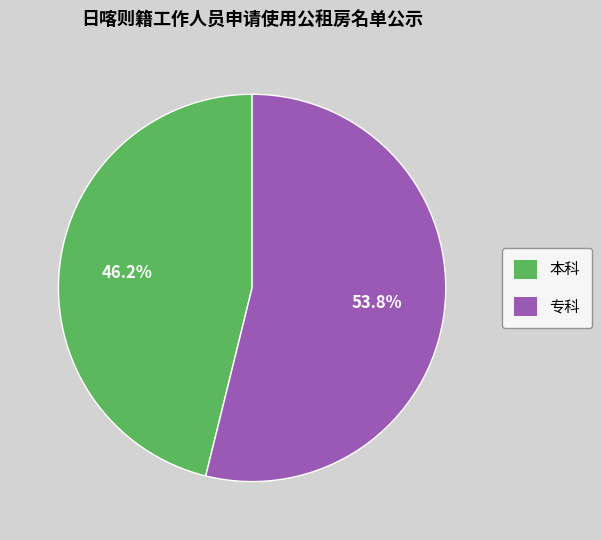

Is it true that 本科 is 30% of the pie?

False